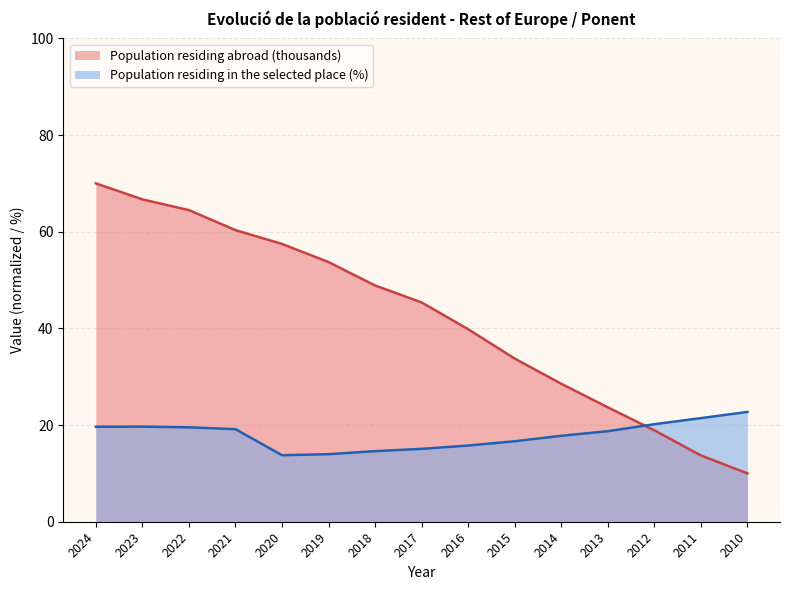

Between which two adjacent categories do Population residing abroad (thousands) and Population residing in the selected place (%) first intersect?

2013 and 2012